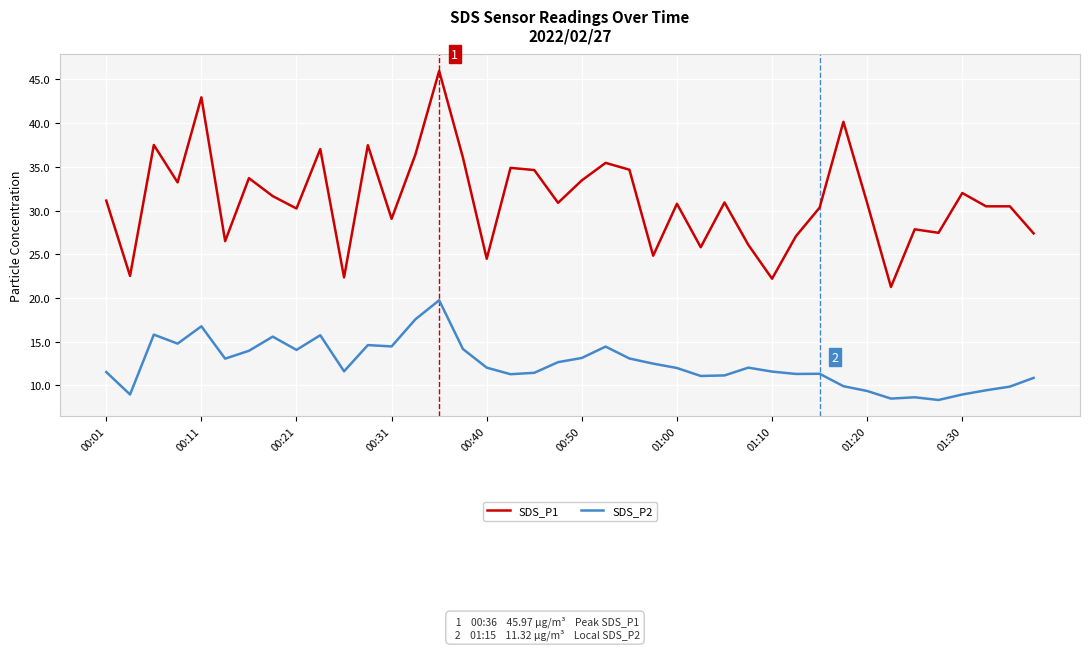

Which series has the widest spread of values?

SDS_P1